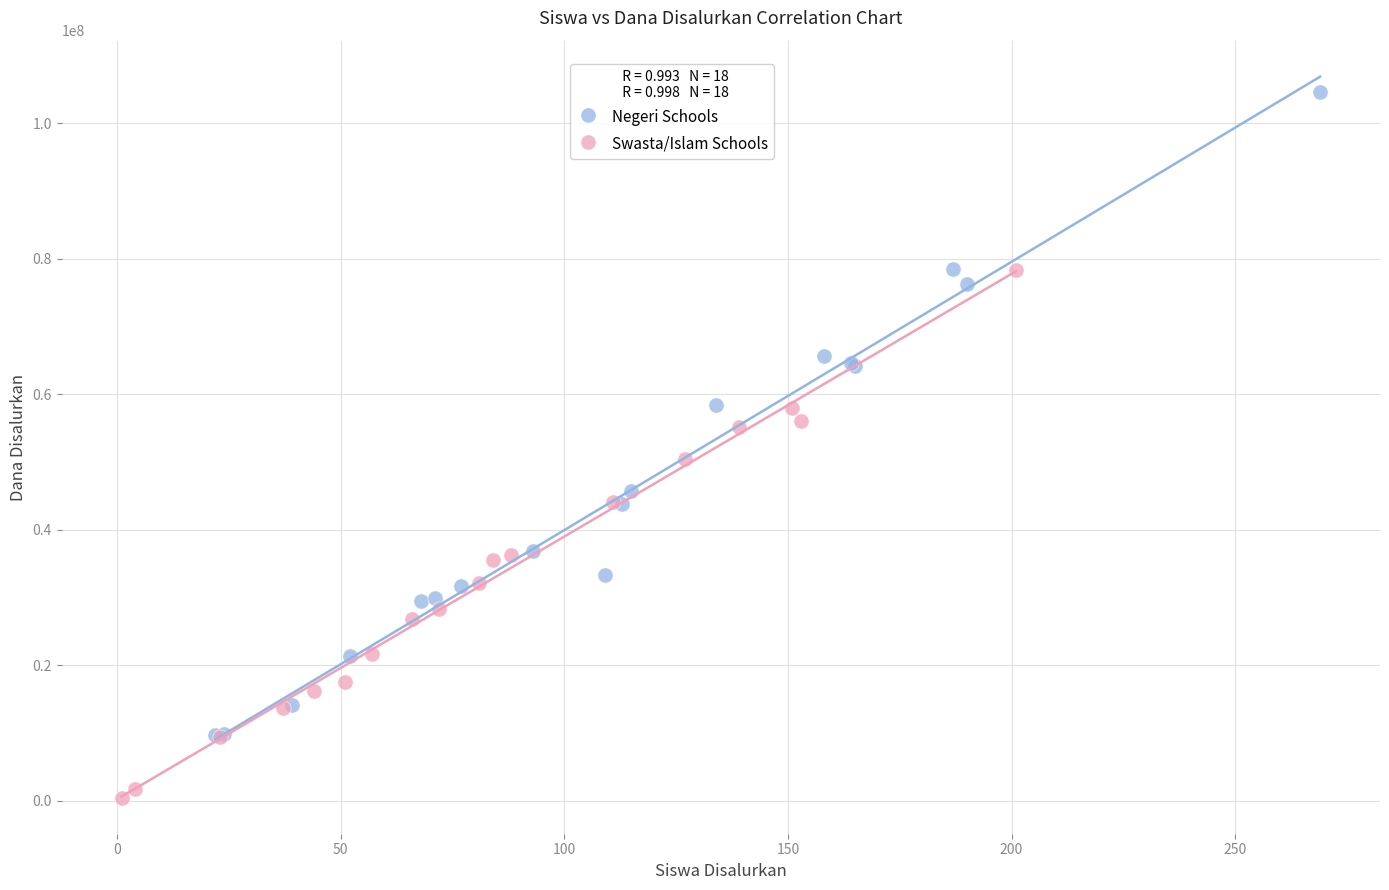

Which series has the largest Y range (max minus min)?

Negeri Schools